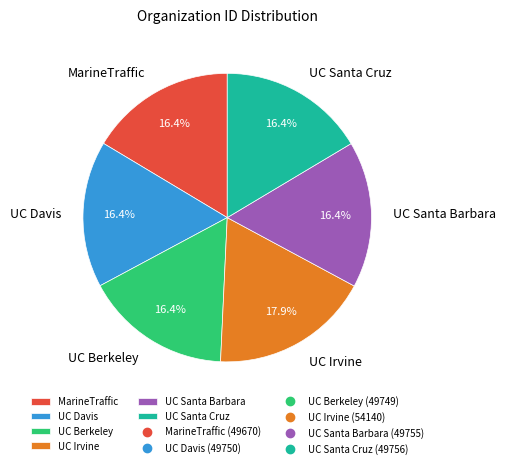

Does any single category account for the majority?

No